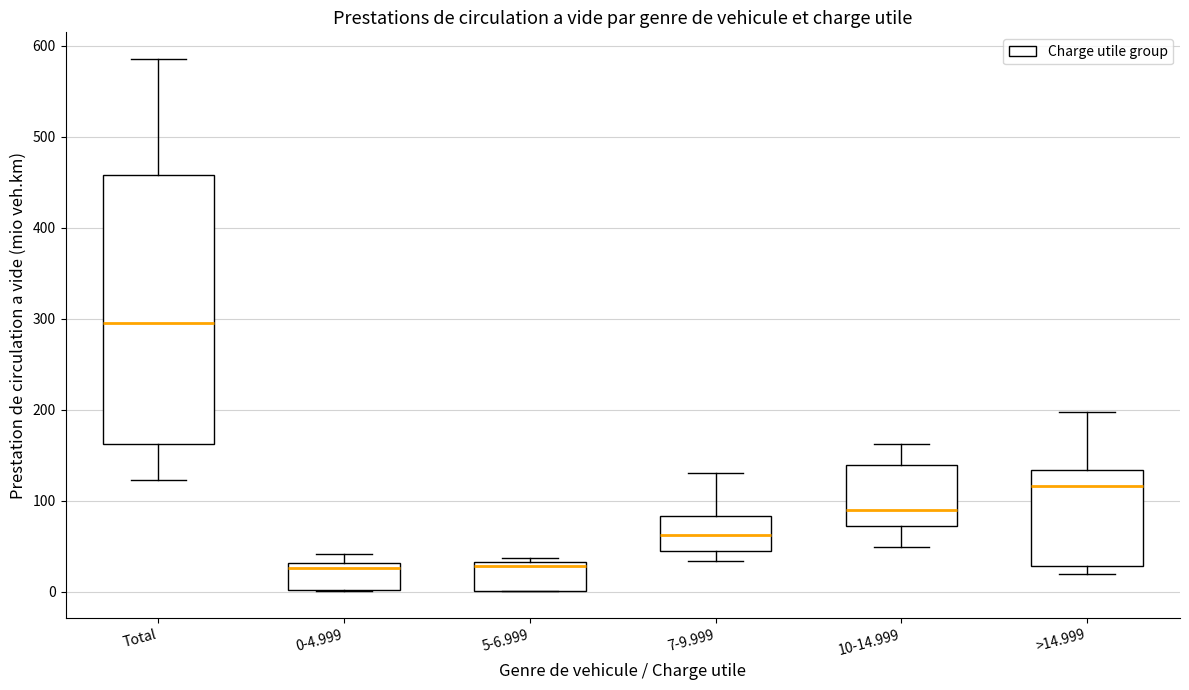

Comparing the boxes themselves (not the whiskers), which one is the tallest?

Total